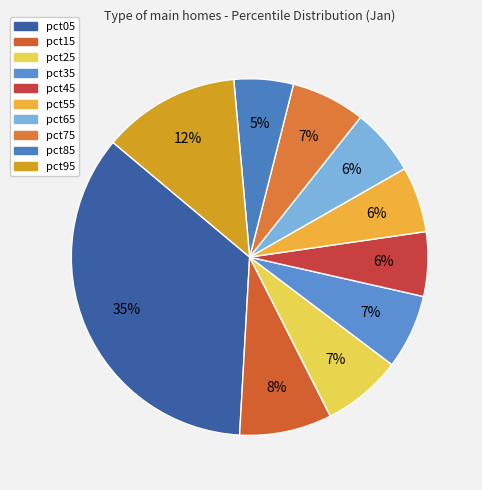

Does pct65 account for over 50% of the chart?

No